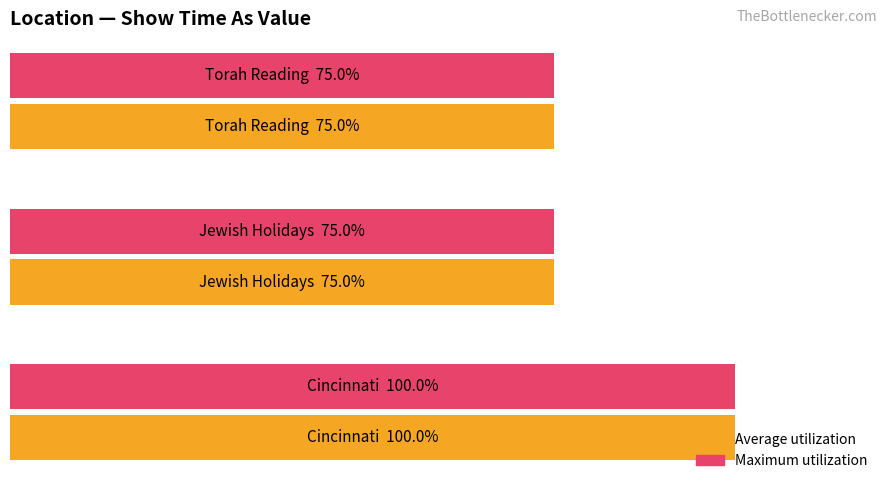

What is the value of the Average utilization bar at the 1st from the left?

100